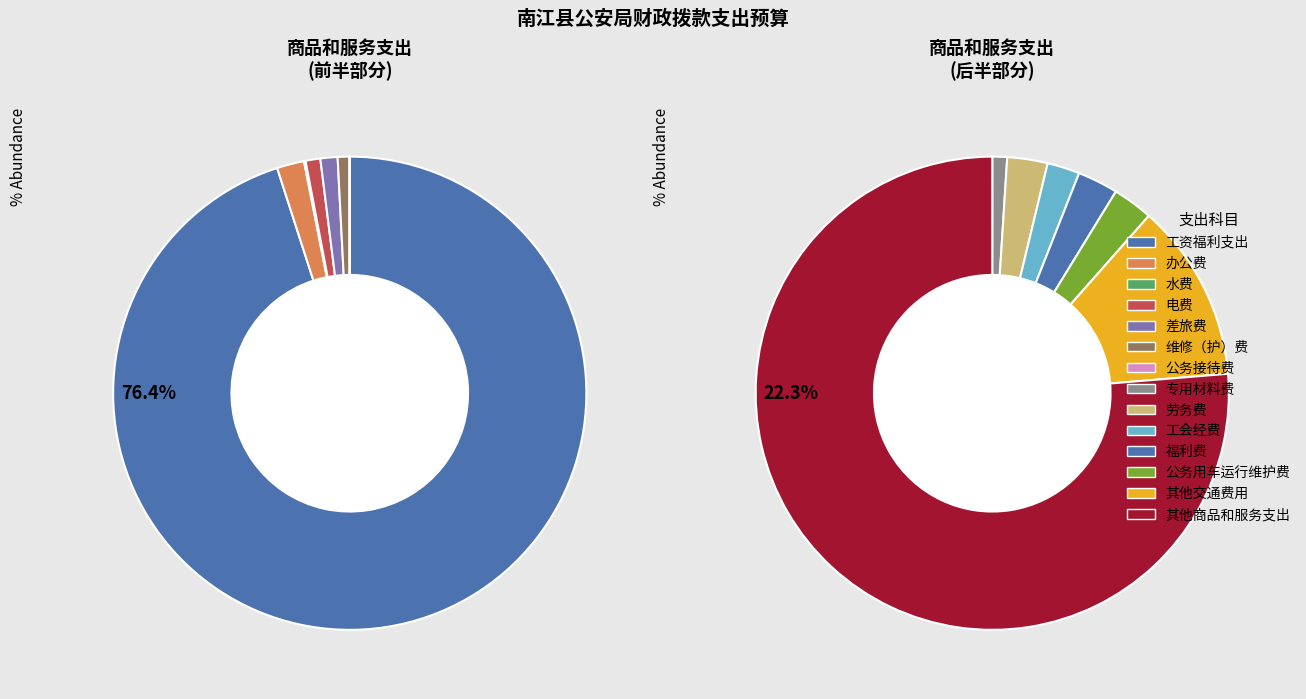

What is the smallest slice in the pie chart?

公务接待费